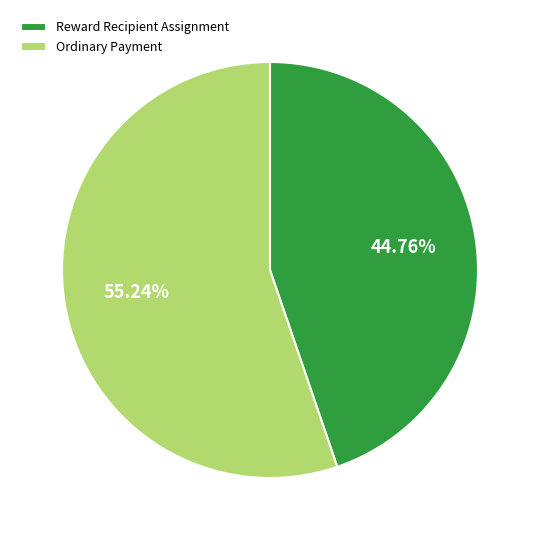

Between Ordinary Payment and Reward Recipient Assignment, which is larger?

Ordinary Payment